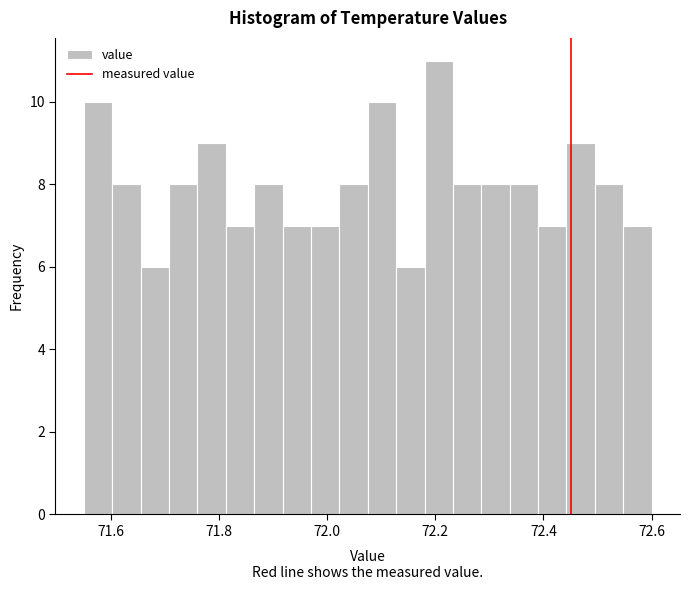

Around what value on the x-axis is the tallest bar? Give the approximate position of its centre, as read against the axis.

72.20